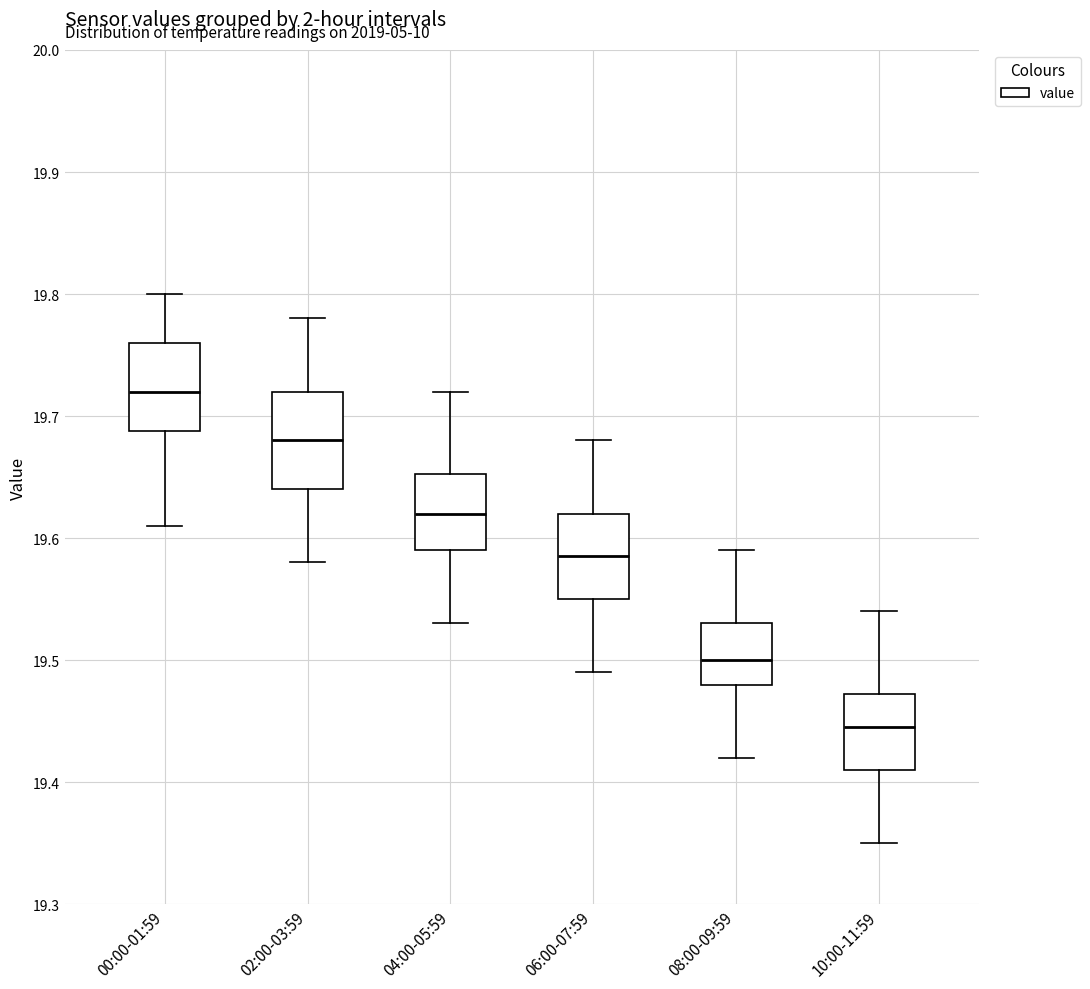

Which box has the highest median line?

00:00-01:59